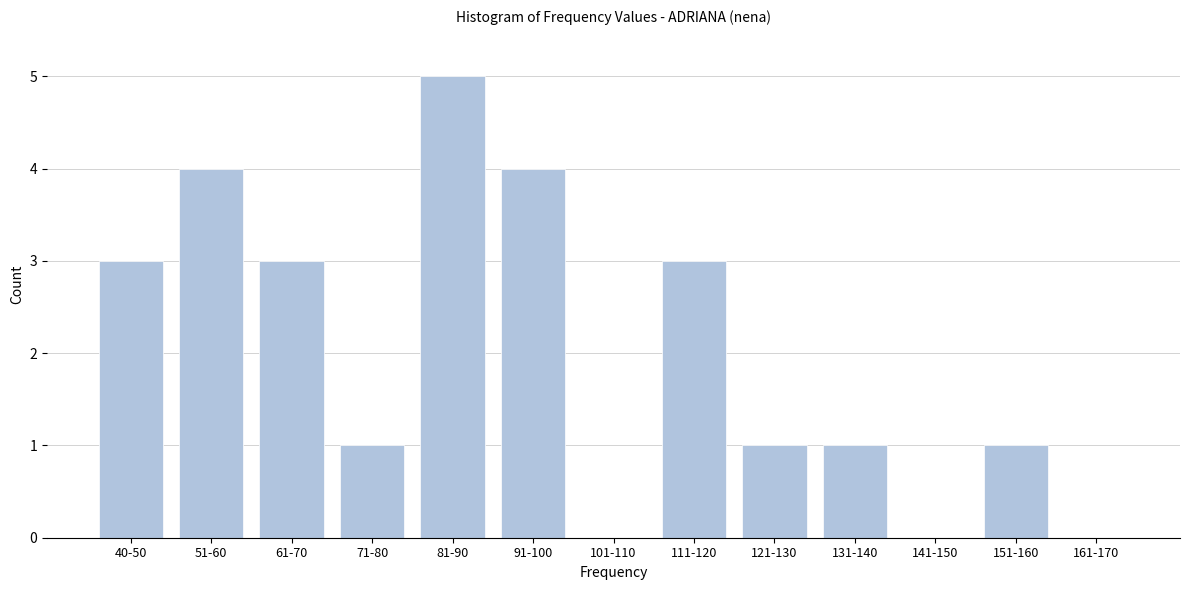

Reading left to right, list all the values displayed in this chart.

40-50=3	51-60=4	61-70=3	71-80=1	81-90=5	91-100=4	101-110=0	111-120=3	121-130=1	131-140=1	141-150=0	151-160=1	161-170=0